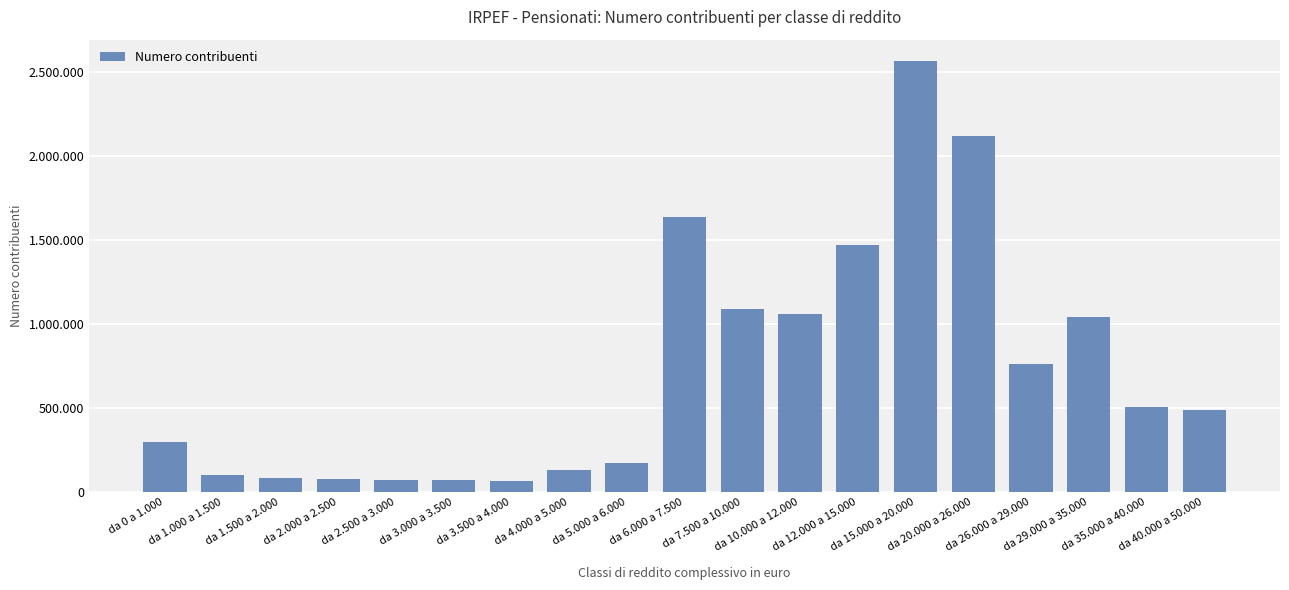

Reading left to right, what are all the values shown in this chart?

da 0 a 1.000=295284	da 1.000 a 1.500=103611	da 1.500 a 2.000=85565	da 2.000 a 2.500=77511	da 2.500 a 3.000=72276	da 3.000 a 3.500=69320	da 3.500 a 4.000=68364	da 4.000 a 5.000=131744	da 5.000 a 6.000=171471	da 6.000 a 7.500=1635114	da 7.500 a 10.000=1090076	da 10.000 a 12.000=1057618	da 12.000 a 15.000=1470312	da 15.000 a 20.000=2562493	da 20.000 a 26.000=2114850	da 26.000 a 29.000=760975	da 29.000 a 35.000=1039300	da 35.000 a 40.000=508244	da 40.000 a 50.000=490069